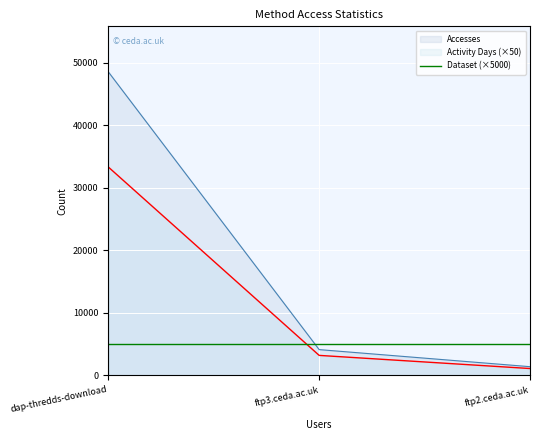

The value of Accesses at ftp3.ceda.ac.uk is 7393. True or false?

False